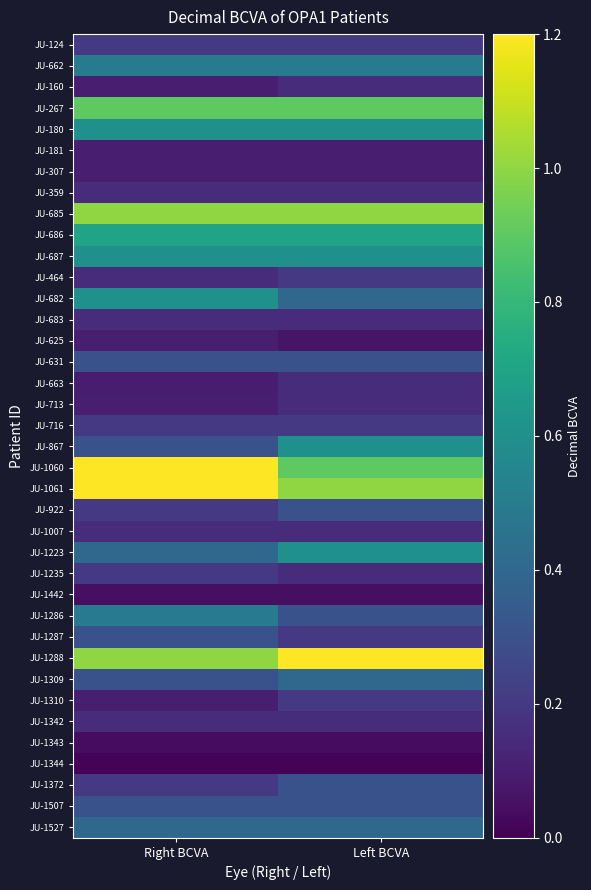

List the series in order of their peak value, highest first.

JU-1060, JU-1061, JU-1288, JU-685, JU-267, JU-686, JU-180, JU-687, JU-682, JU-867, JU-1223, JU-662, JU-1286, JU-1309, JU-1527, JU-631, JU-922, JU-1287, JU-1372, JU-1507, JU-124, JU-464, JU-716, JU-1235, JU-1310, JU-160, JU-359, JU-683, JU-663, JU-713, JU-1007, JU-1342, JU-181, JU-307, JU-625, JU-1442, JU-1343, JU-1344